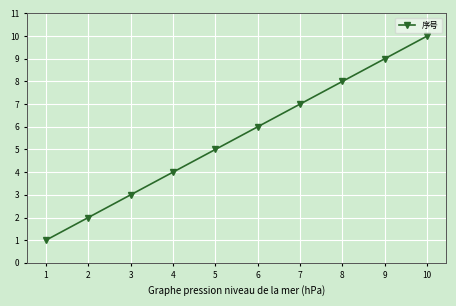

Which label corresponds to the smallest value in the chart?

1